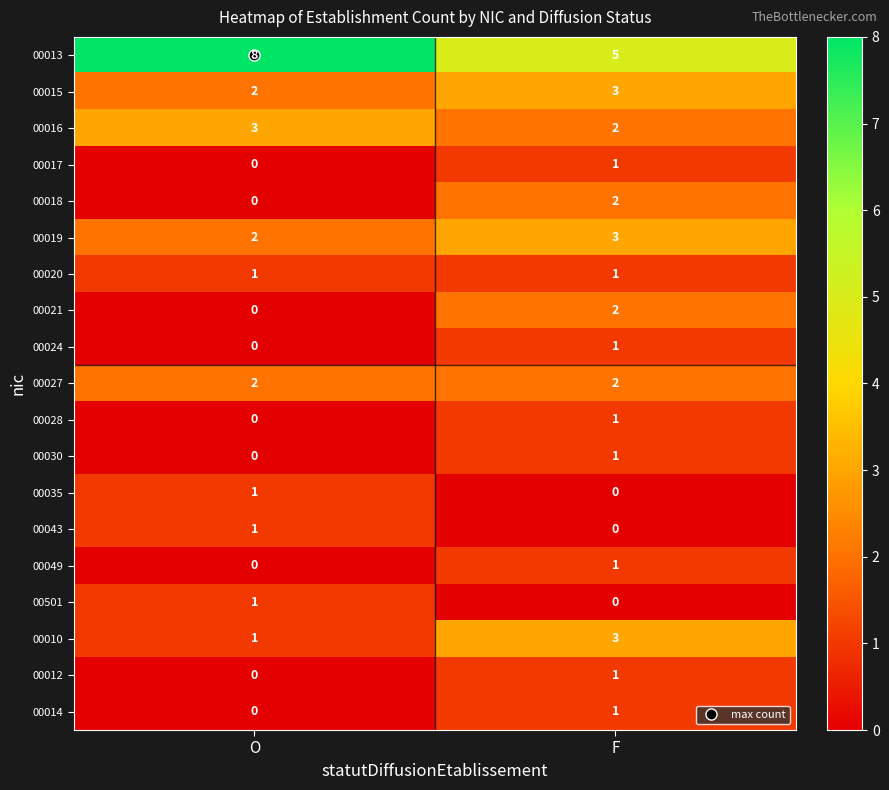

At which category does the chart reach its peak across all series?

O